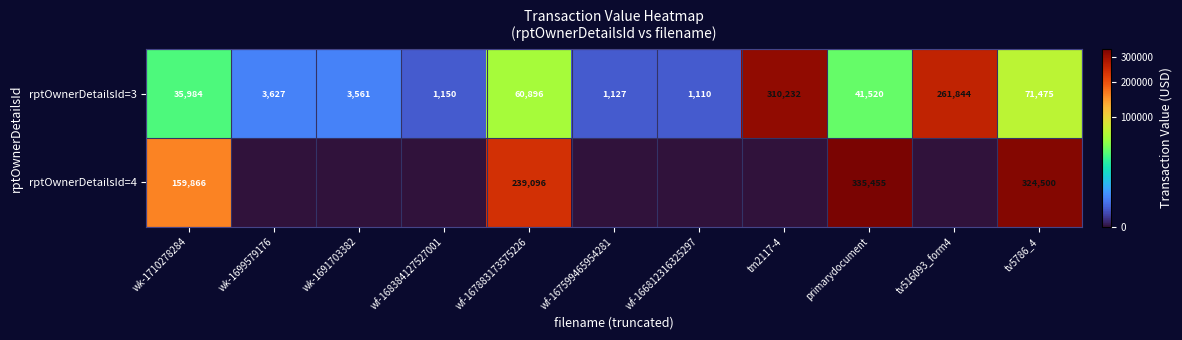

What is the total value across all series at wf-167883173575226?

299992